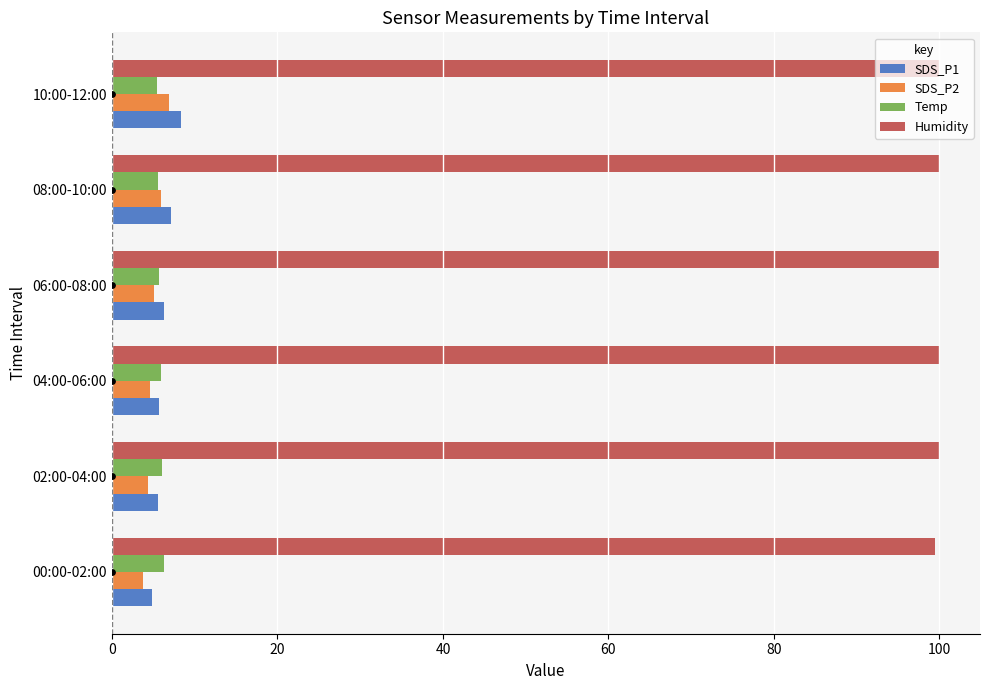

Which series has the largest total across all categories?

Humidity